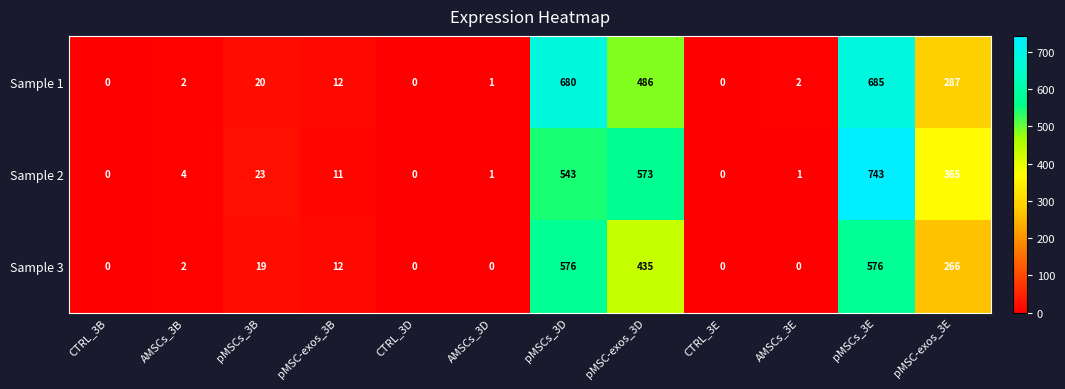

List the series in order of their peak value, highest first.

Sample 2, Sample 1, Sample 3